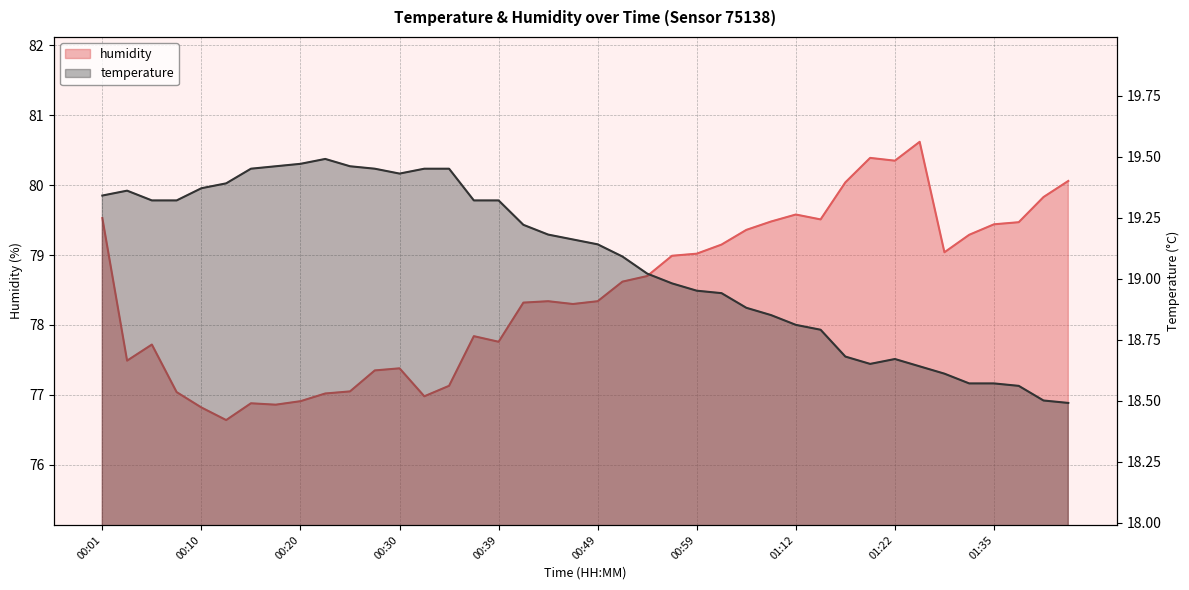

Rank the series at 00:42 from lowest to highest value.

temperature, humidity